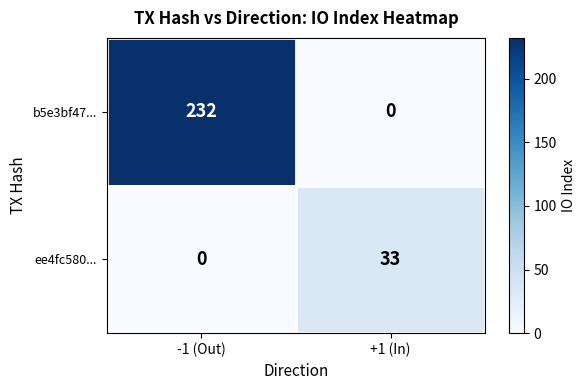

The value of b5e3bf47... at +1 (In) is 141. True or false?

False